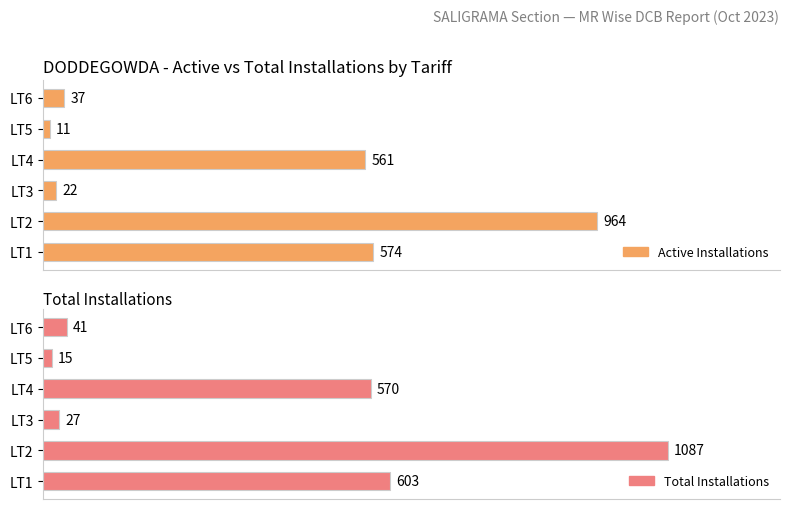

Are the bars grouped side by side (vs. stacked)?

Yes